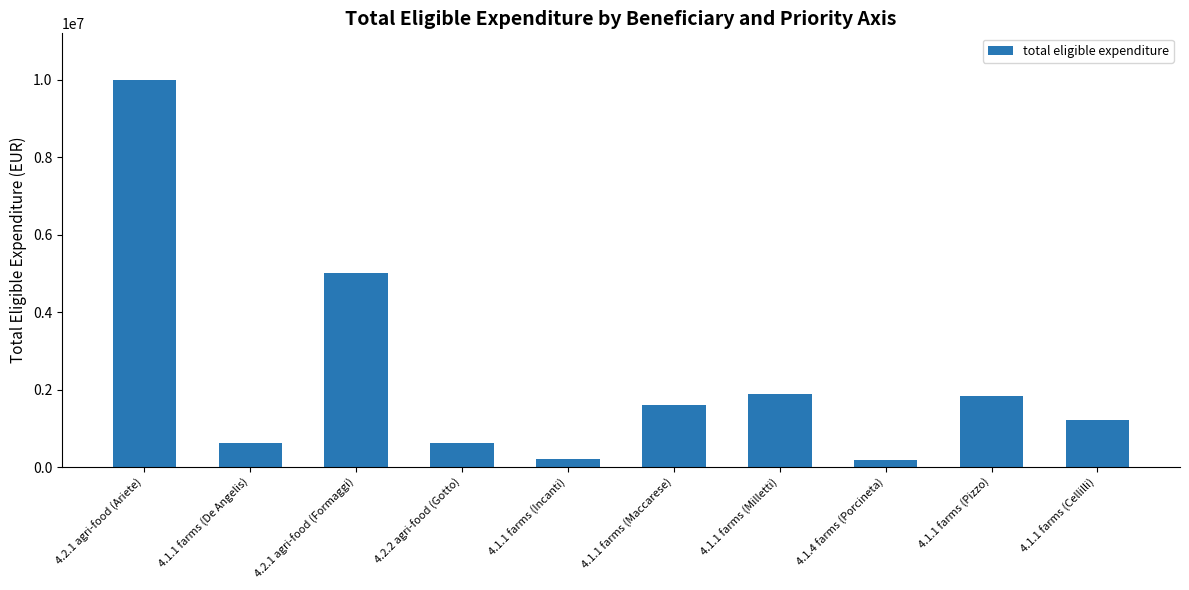

Between 4.2.1 agri-food (Formaggi) and 4.1.1 farms (Milletti), which is larger?

4.2.1 agri-food (Formaggi)